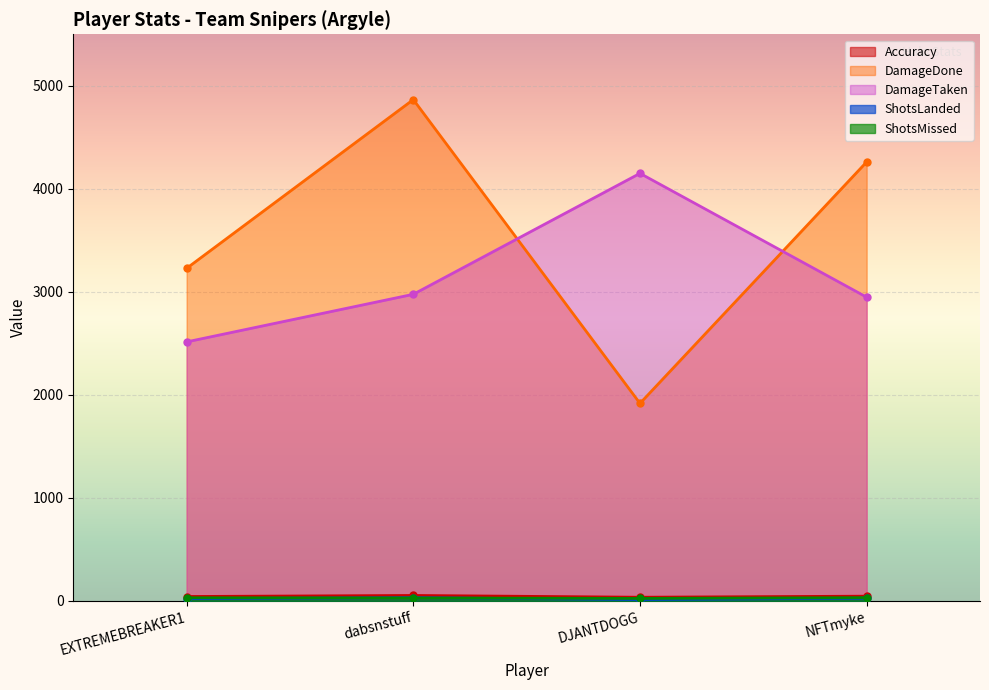

True or false: DamageTaken and Accuracy intersect in this chart.

False